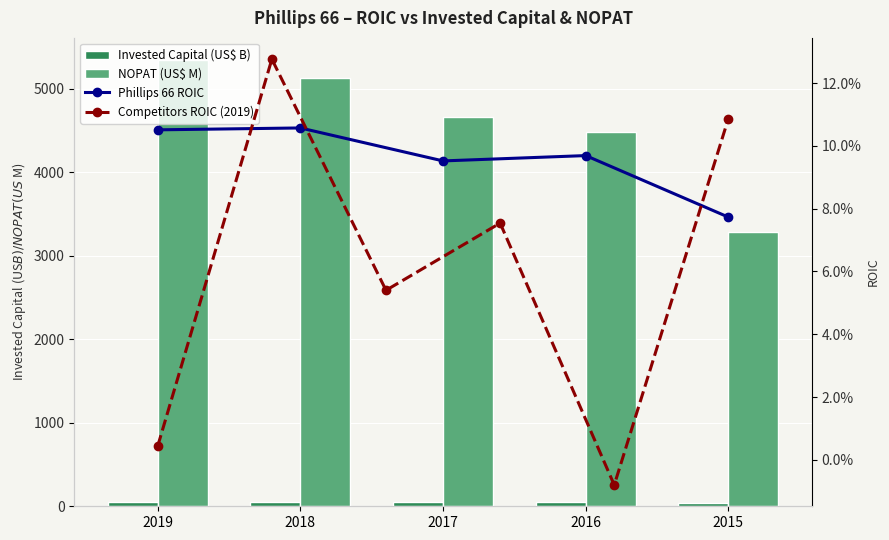

Which category has the lowest value in the Invested Capital (US$ M) series?

2015